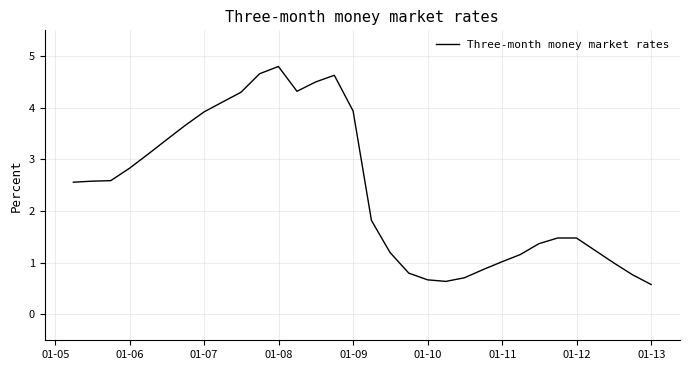

How many values exceed 2?

16